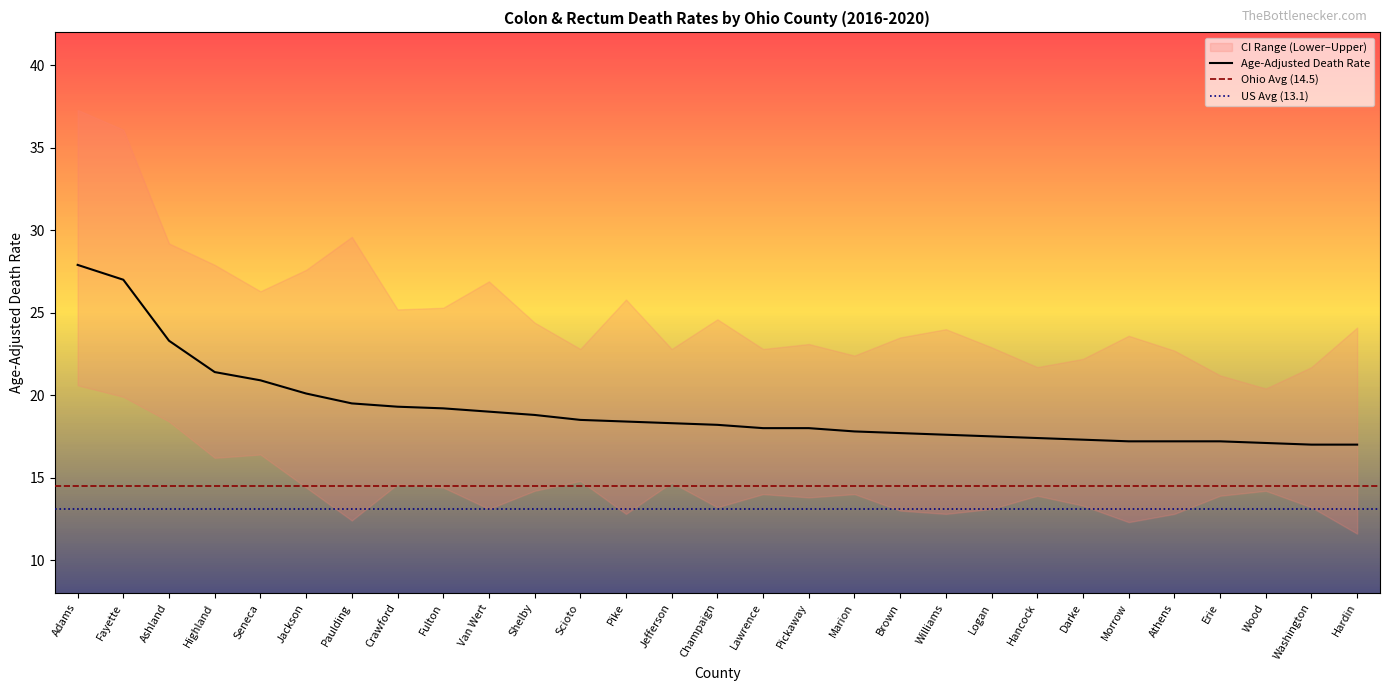

In Lower CI (Rate), how many points are lower than both neighbors (excluding endpoints)?

8